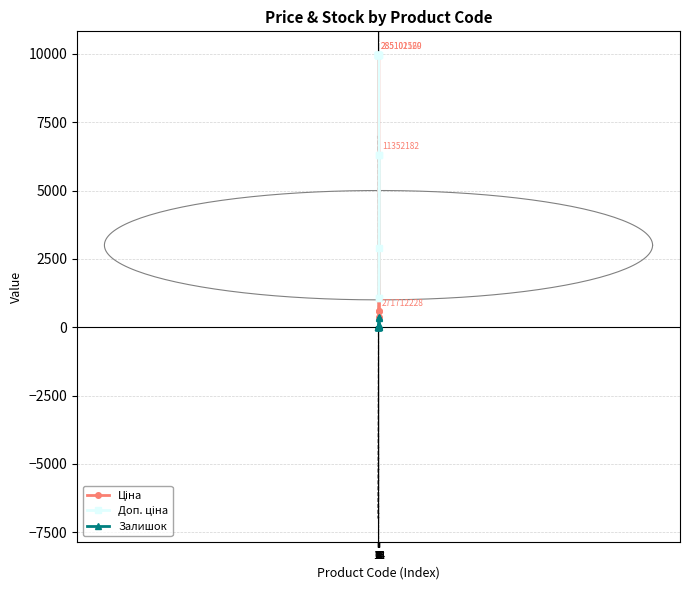

At 3, list the series in order from smallest to largest.

Залишок, Ціна, Доп. ціна